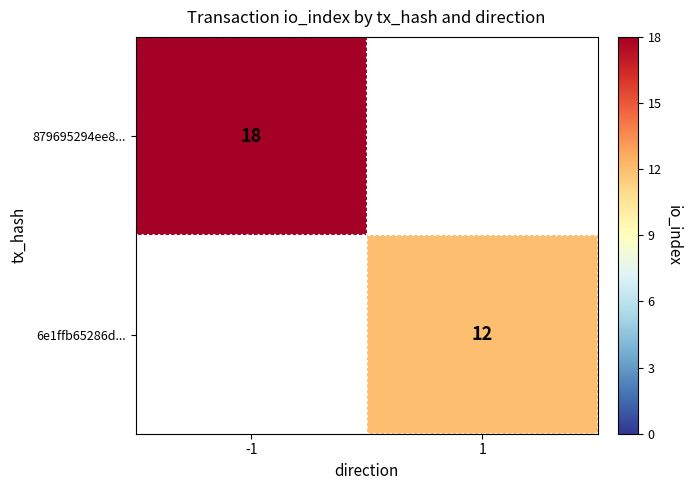

At how many categories does at least one series exceed 16?

1